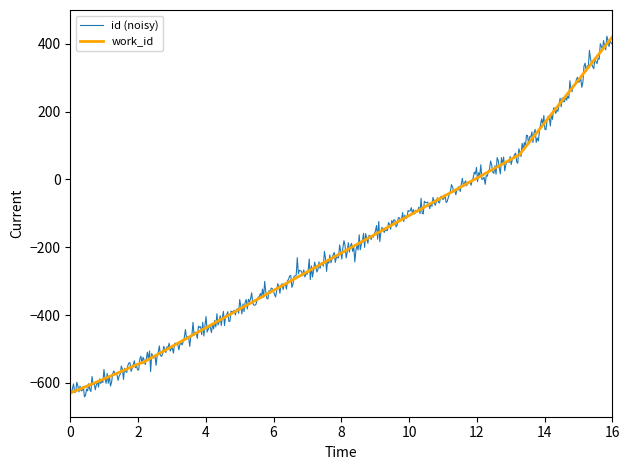

What is the maximum value for id (noisy)?

422.6